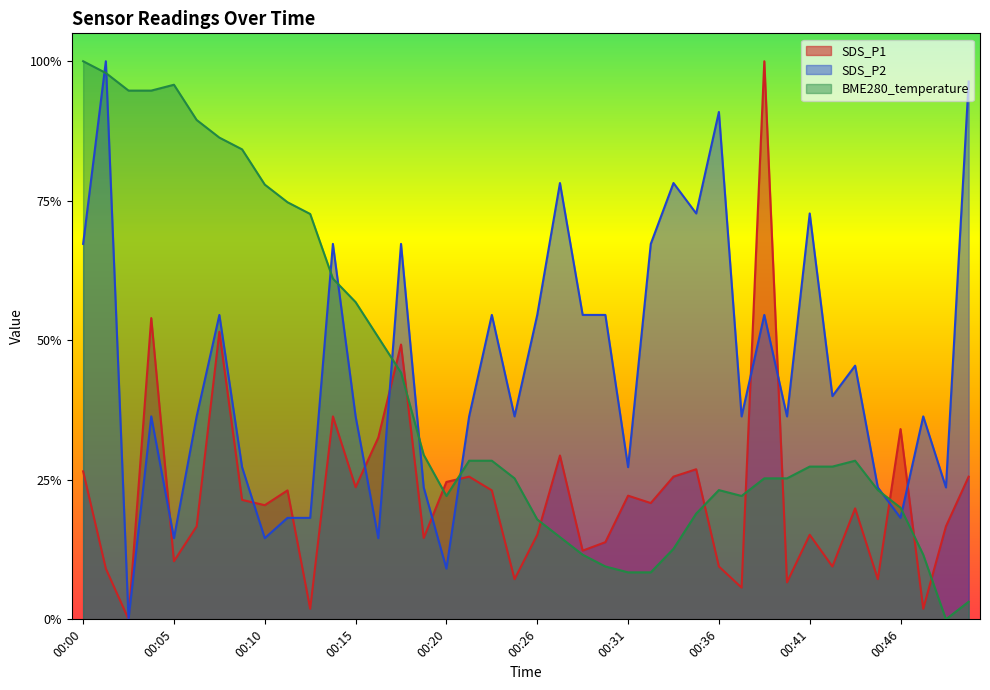

How many interior local peaks does the SDS_P2 series have?

13